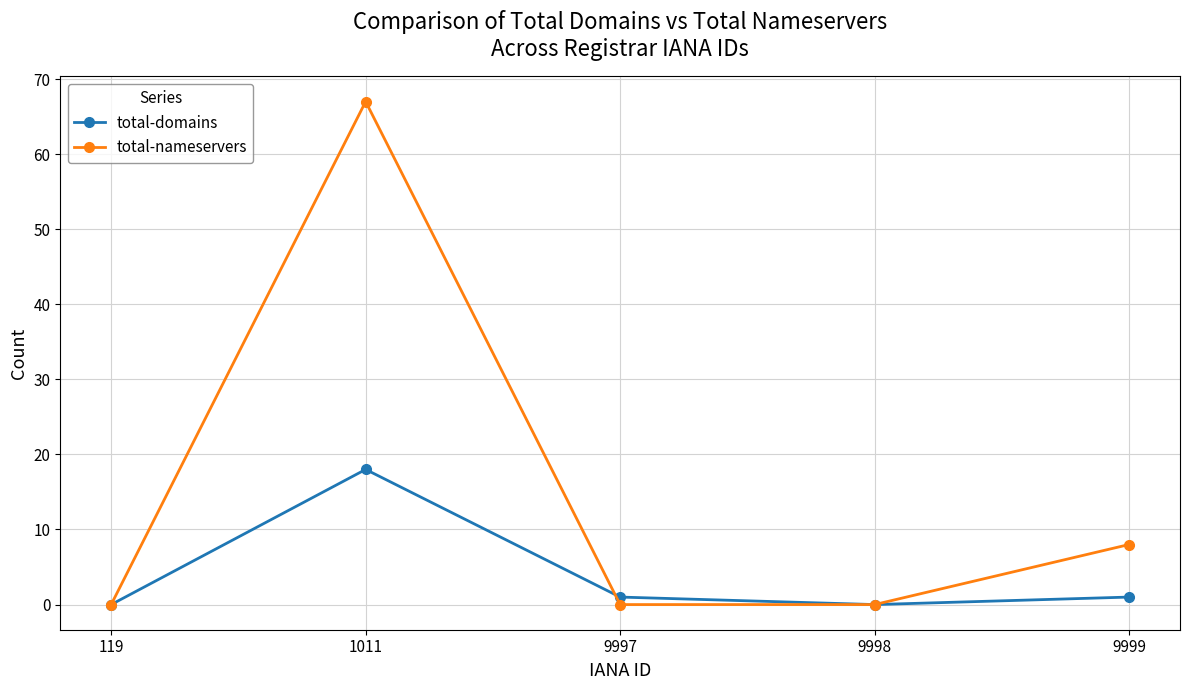

What value does the total-nameservers series have at 1011, to the nearest 10?

70